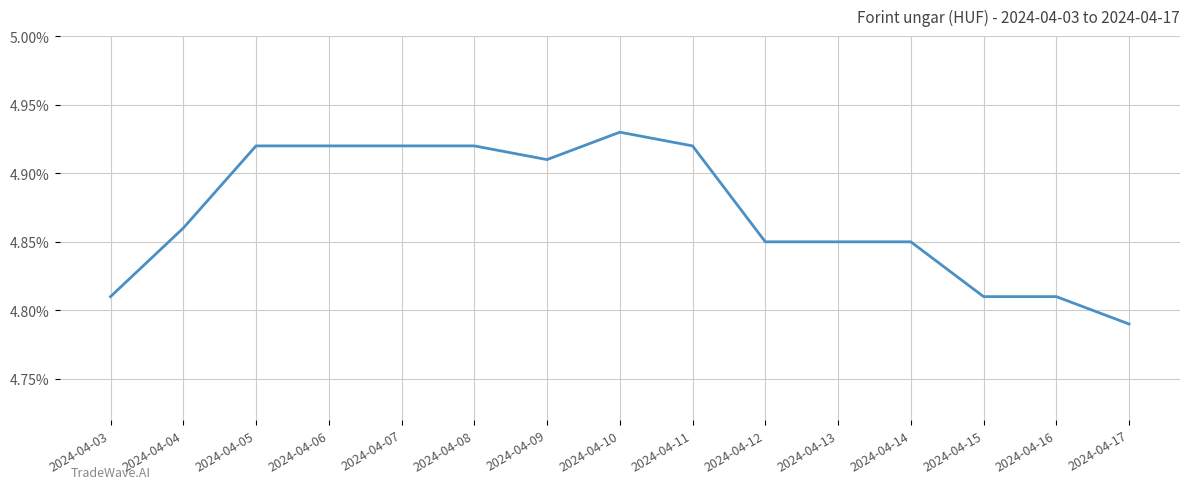

Where is the first local maximum?

2024-04-10